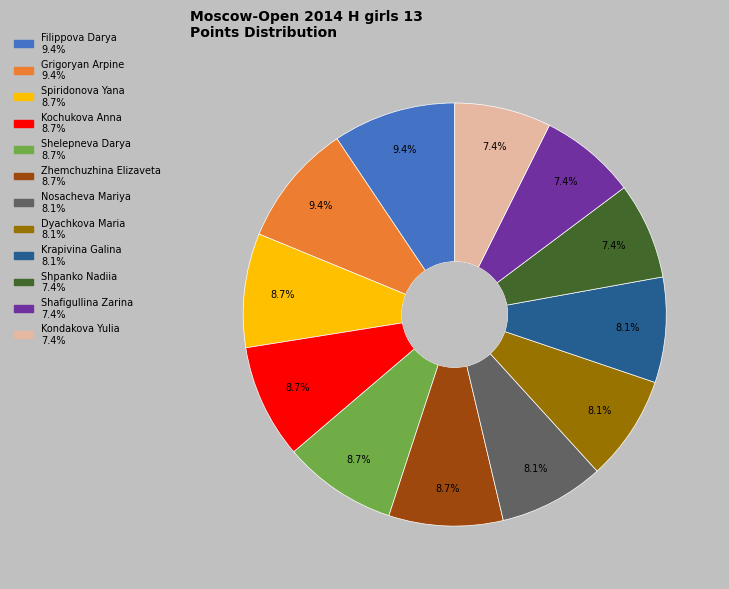

Does any single category account for the majority?

No